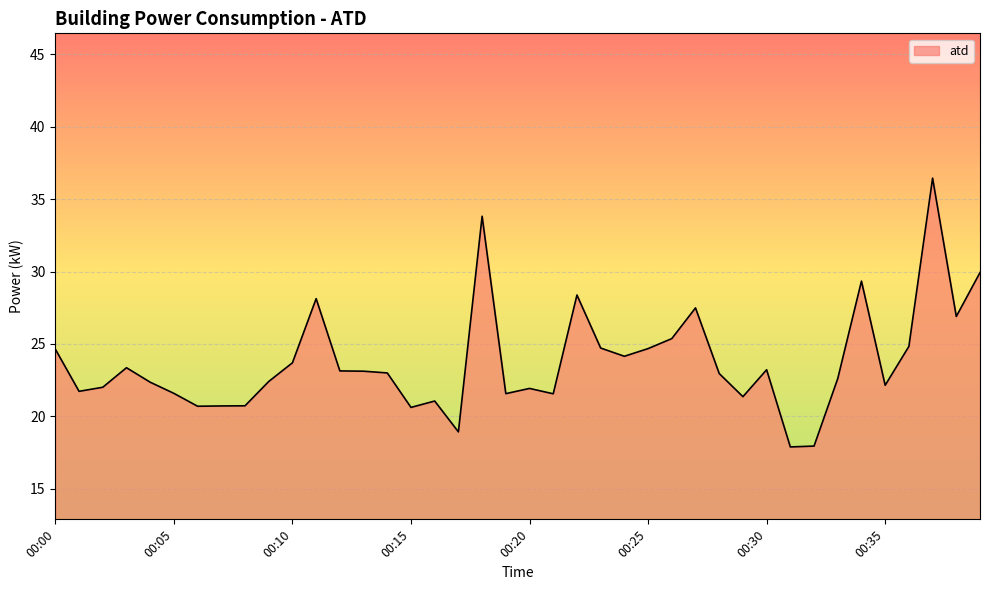

What is the smallest value displayed?

17.9